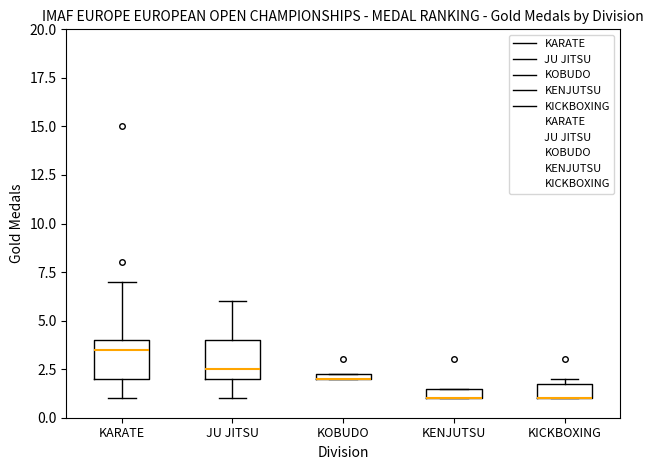

Where is the lower edge of the box for JU JITSU on the y-axis? The values are not printed on the chart, so give them approximately, as read against the axis.

2.0